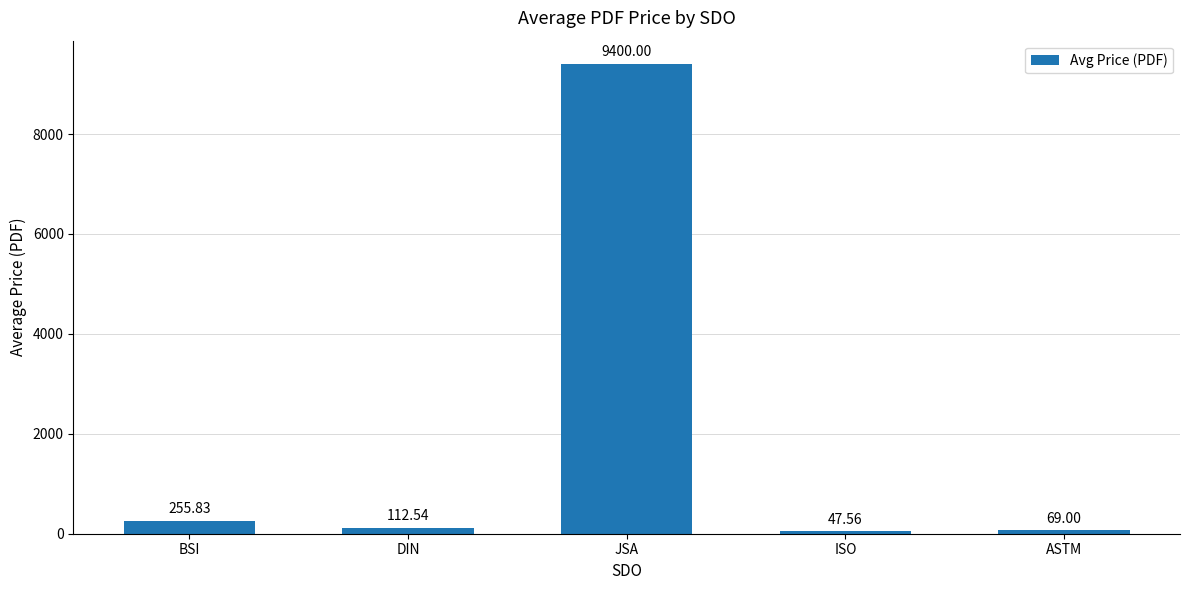

How many categories are shown in the chart?

5